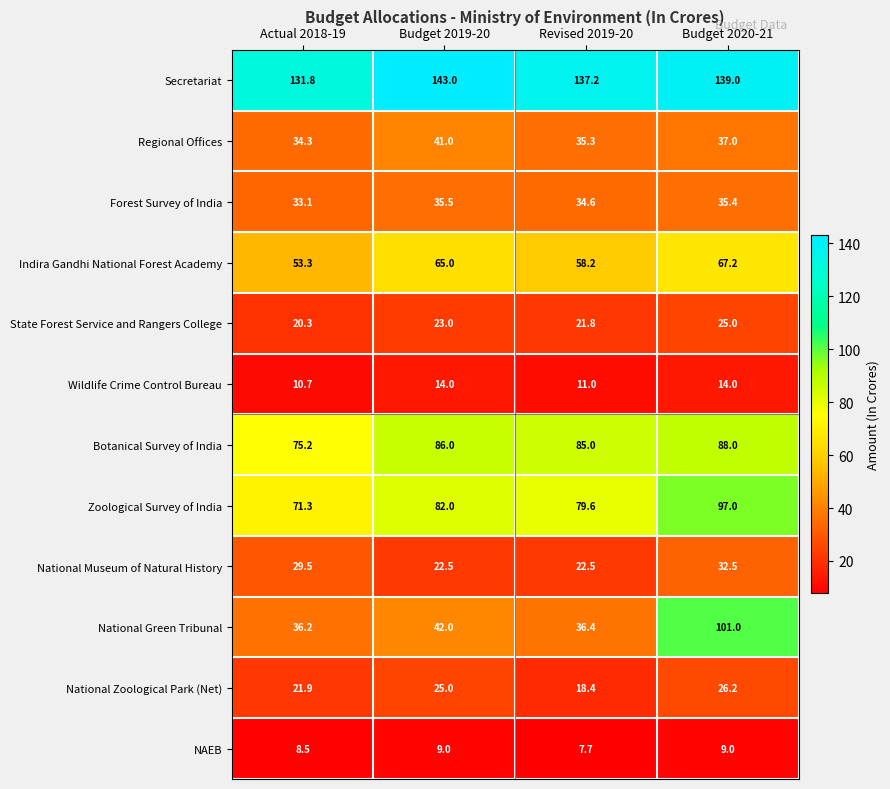

Between Actual 2018-19 and Budget 2019-20, which series saw the biggest shift?

Indira Gandhi National Forest Academy